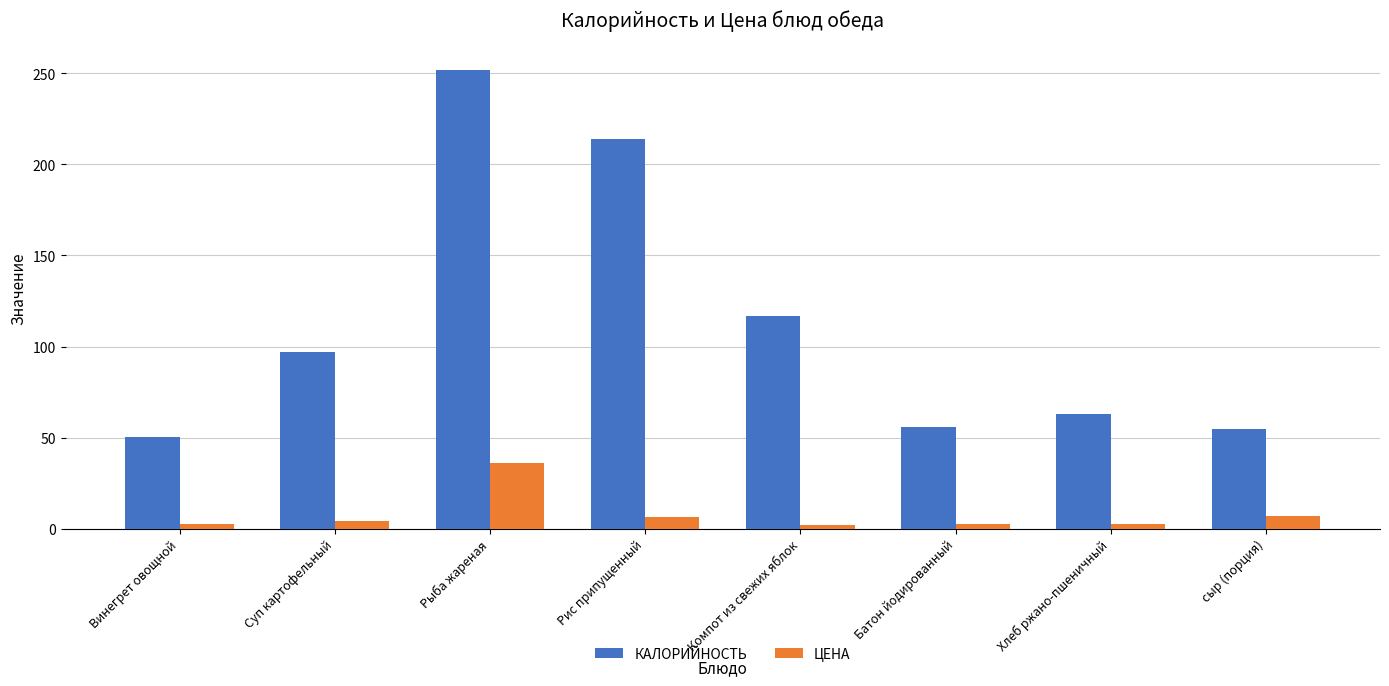

How many bars are there in total?

16